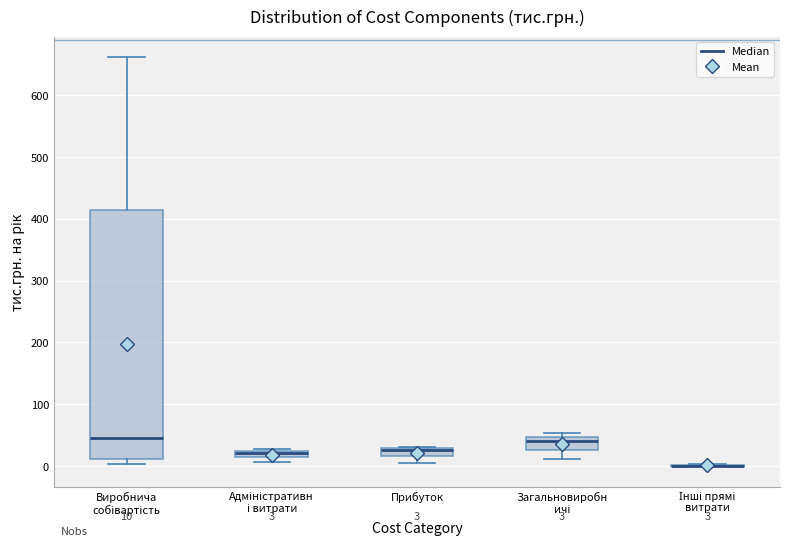

Which box is the tallest, from its lower edge to its upper edge?

Виробнича собівартість